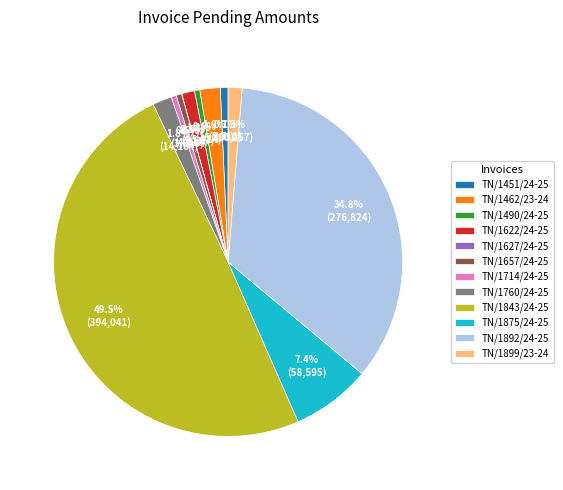

Does TN/1490/24-25 account for over 50% of the chart?

No